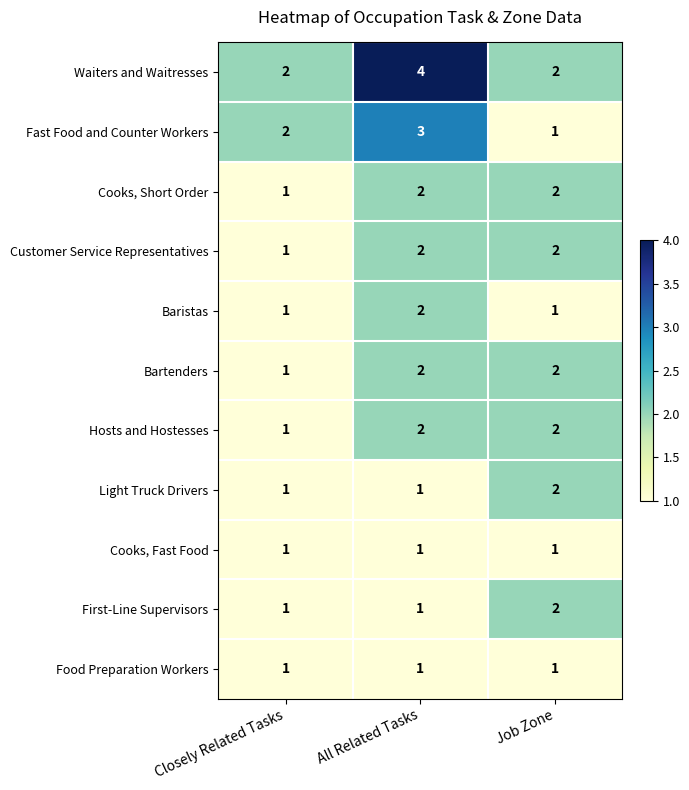

The value of Light Truck Drivers at Job Zone is 2. True or false?

True